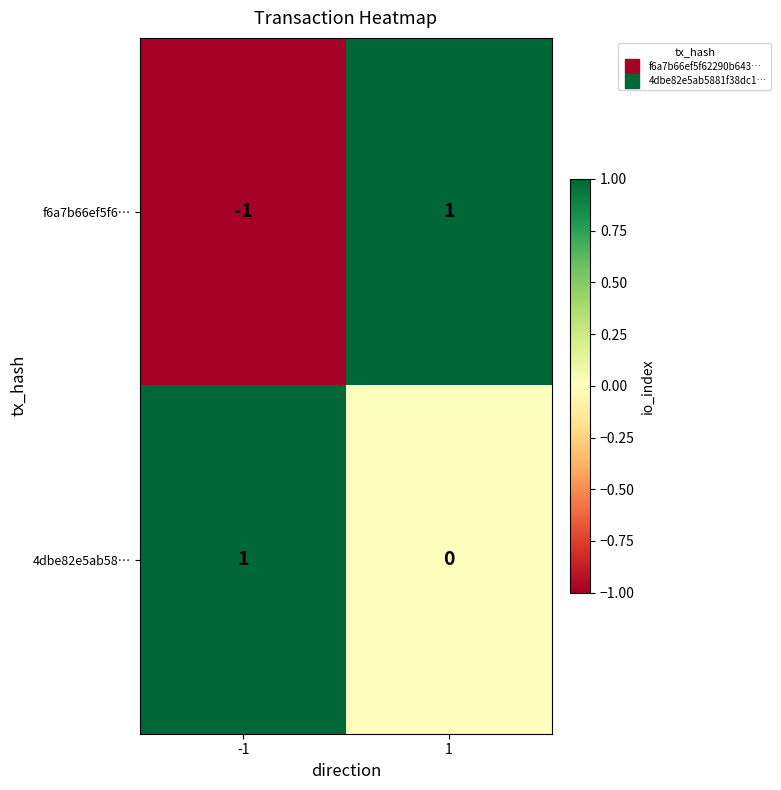

Which series has the widest spread of values?

f6a7b66ef5f6…